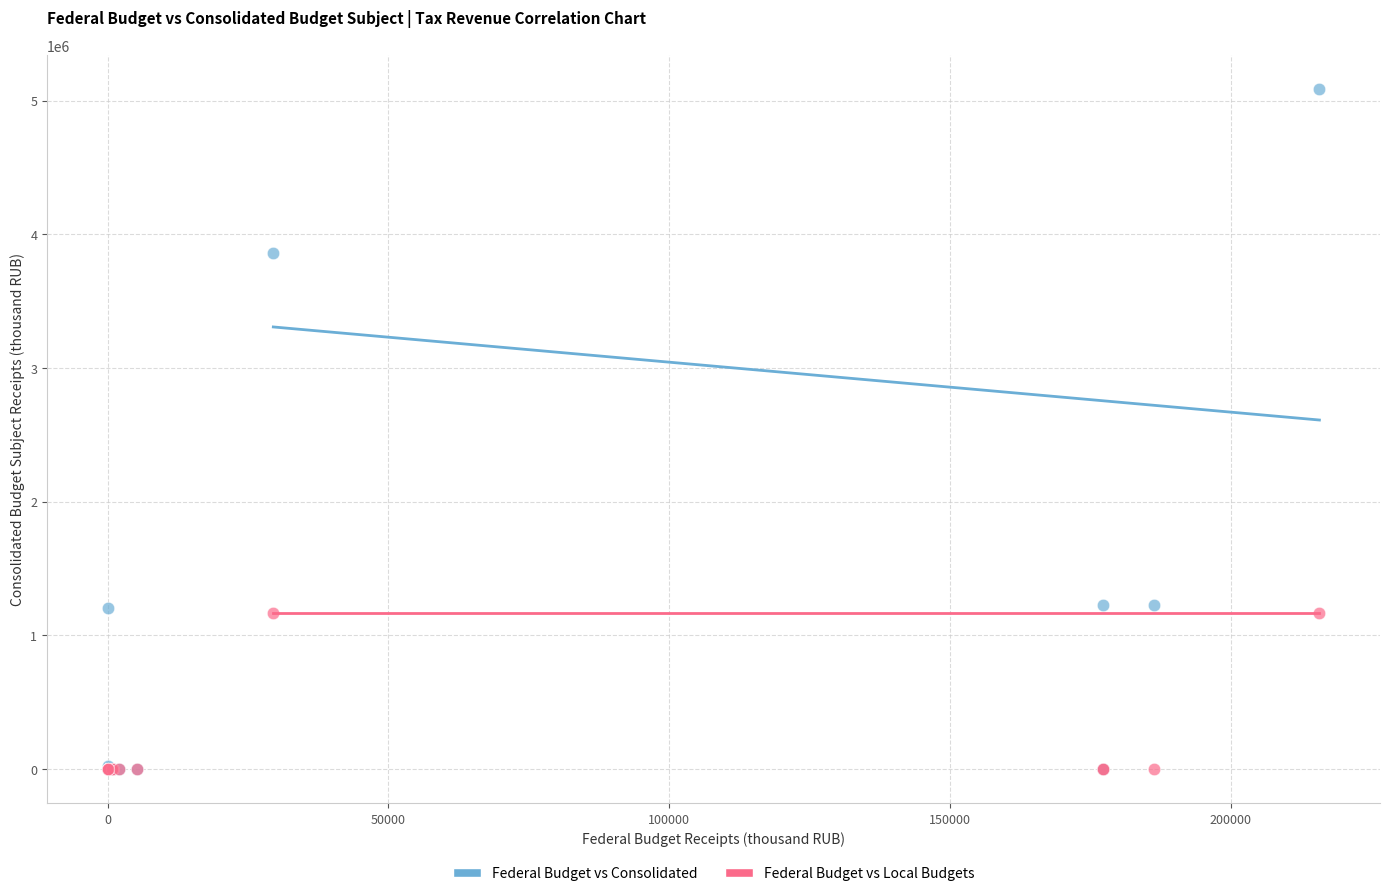

Which series has the largest Y range (max minus min)?

Federal Budget vs Consolidated